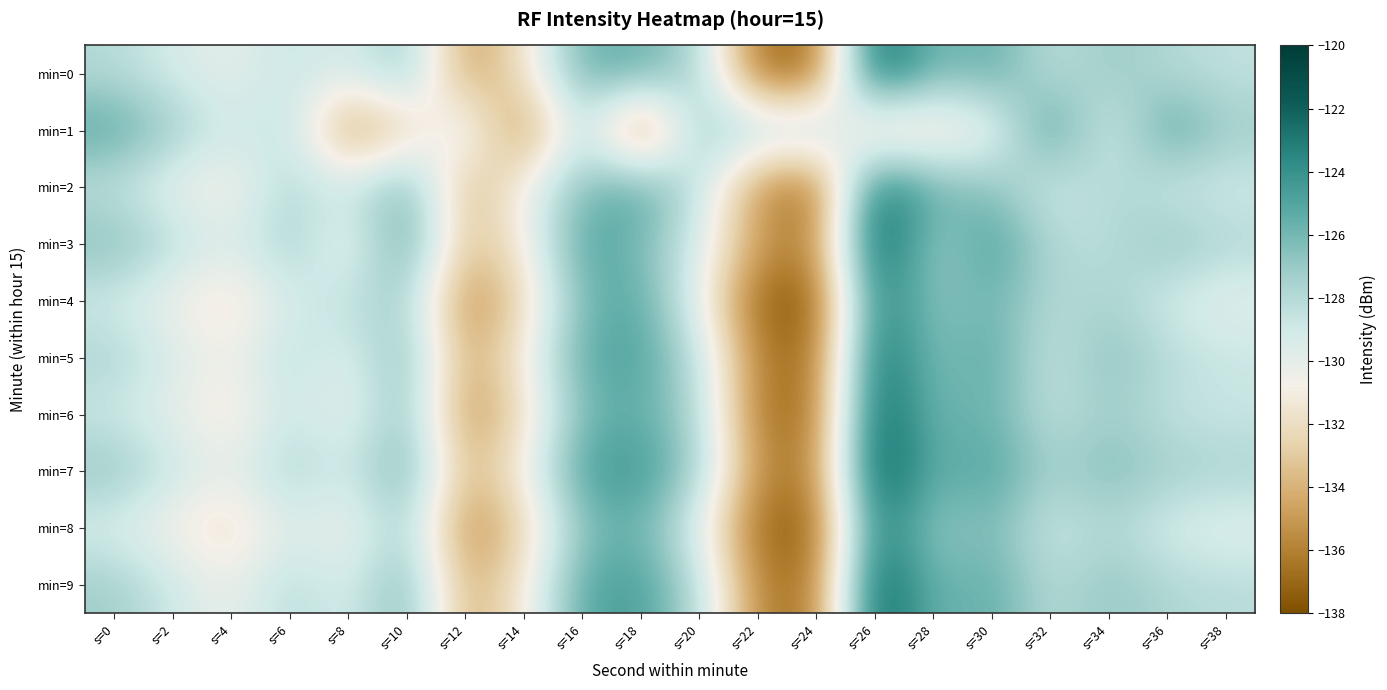

What is the maximum value shown in the chart?

-120.6